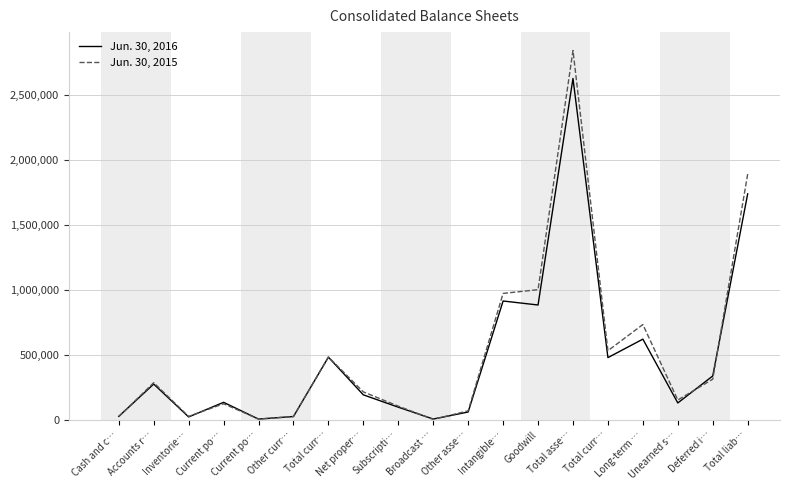

What is the lowest value of the Jun. 30, 2015 series?

1795